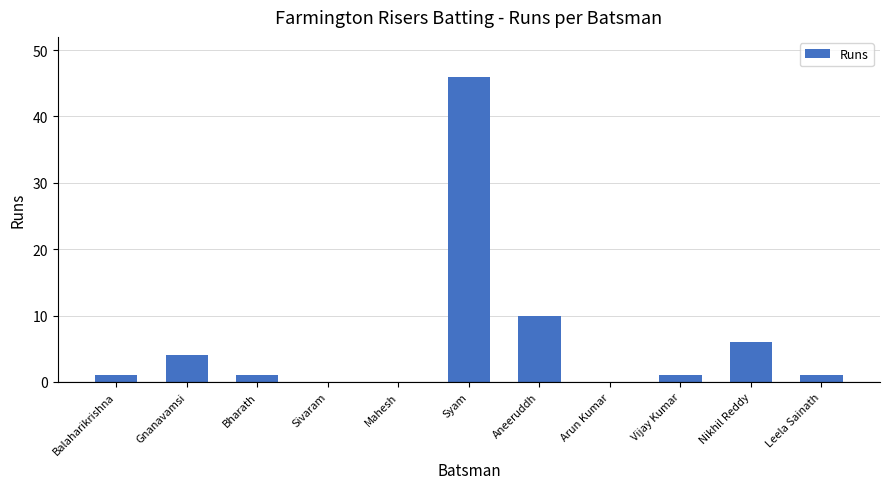

What is the sum of all values?

70